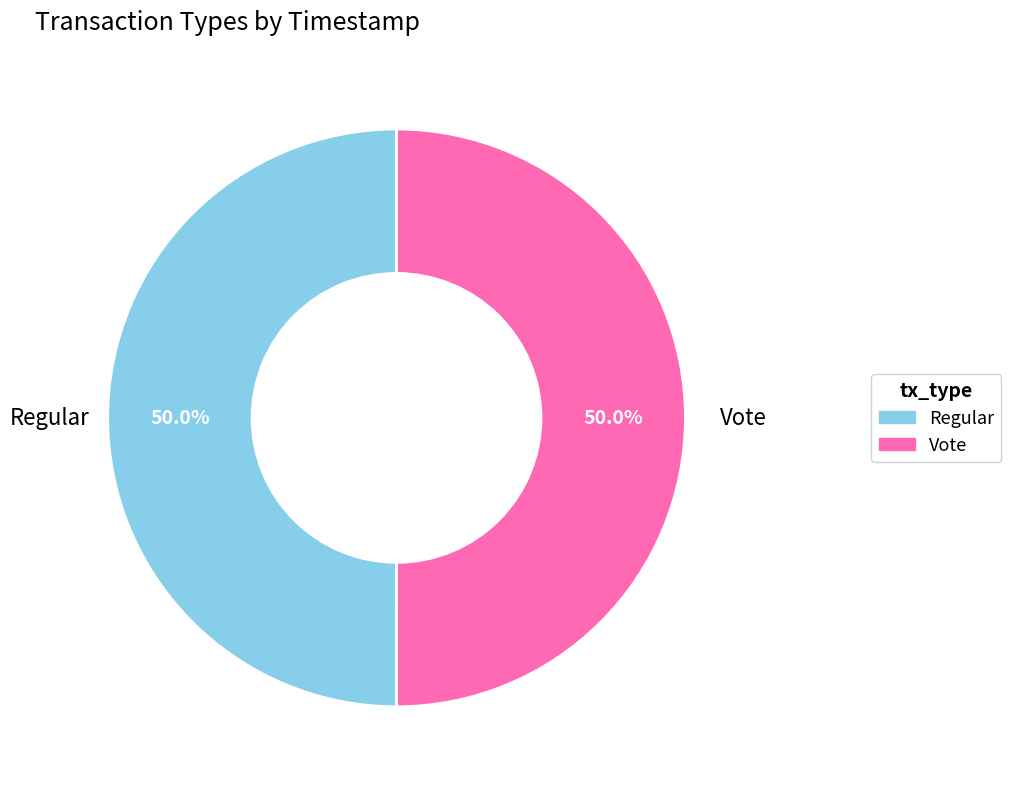

To the nearest percent, what percentage of the pie is Regular?

50%